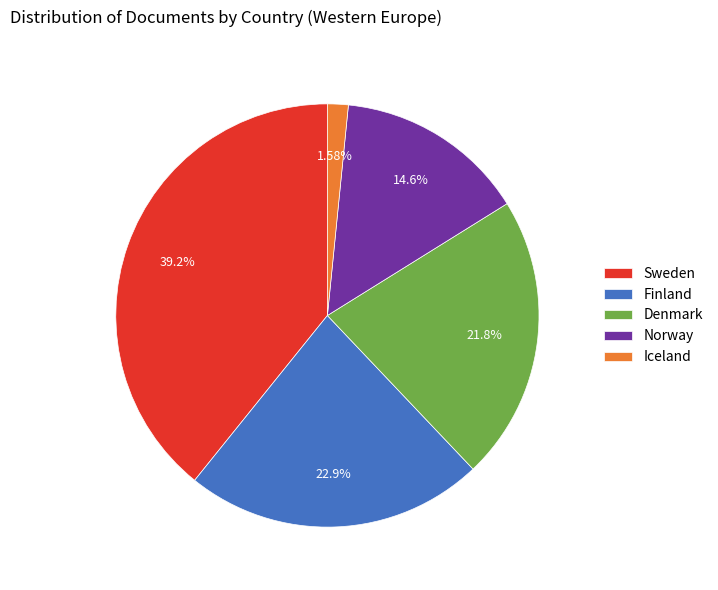

The Finland slice represents 23% of the pie. True or false?

True